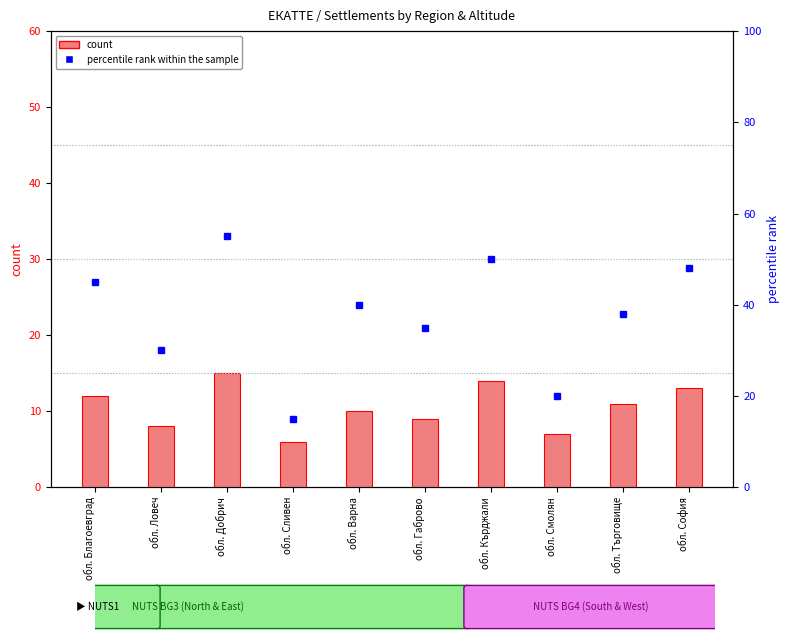

Is the value of count at обл. Сливен greater than the value of percentile rank within the sample at обл. Благоевград?

No